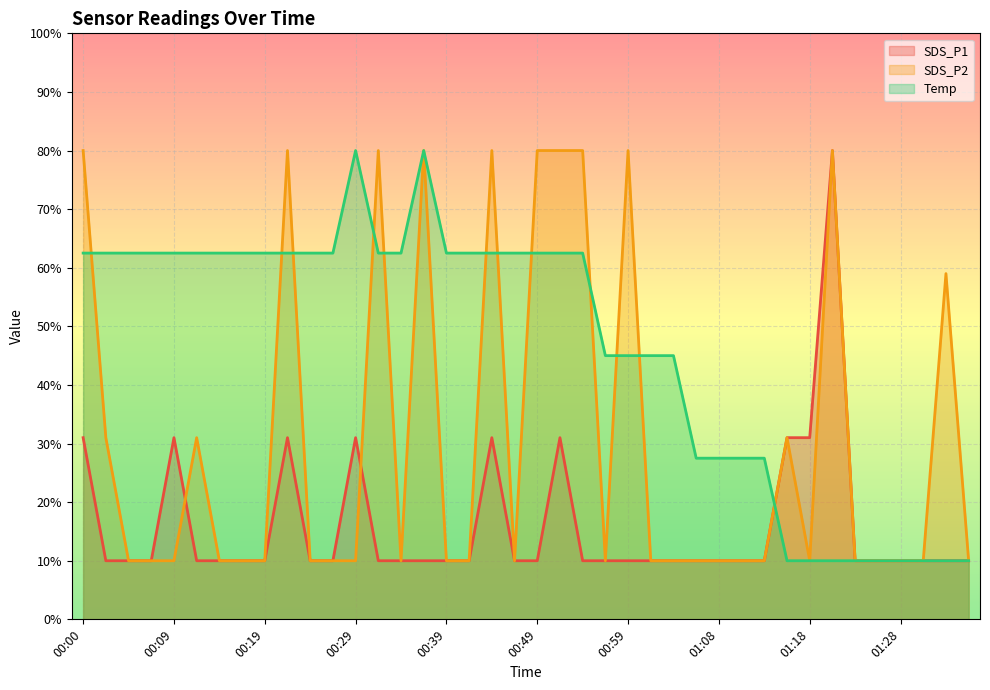

After their last crossing, which series has the higher values: SDS_P2 or SDS_P1?

SDS_P1